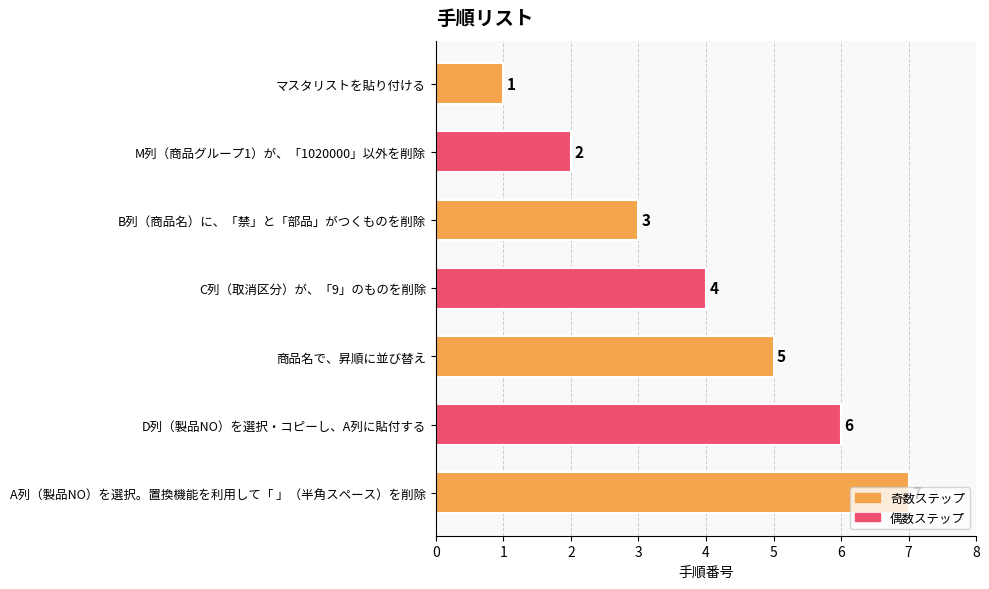

Between A列（製品NO）を選択。置換機能を利用して「 」（半角スペース）を削除 and 商品名で、昇順に並び替え, which is larger?

A列（製品NO）を選択。置換機能を利用して「 」（半角スペース）を削除